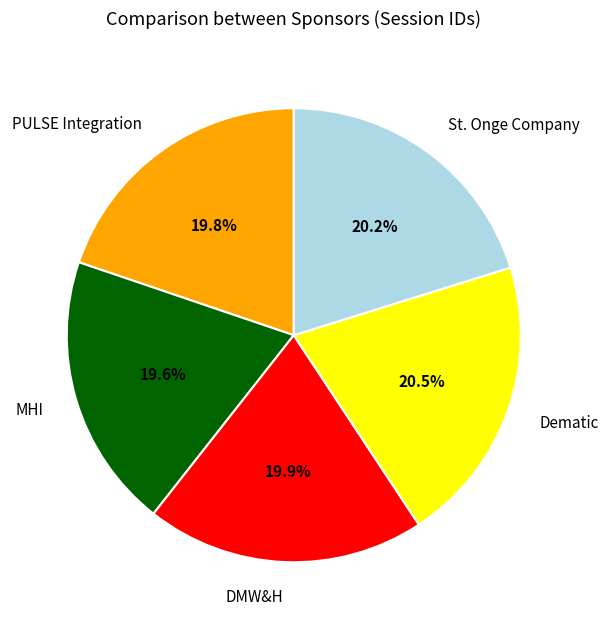

Does DMW&H account for over 50% of the chart?

No